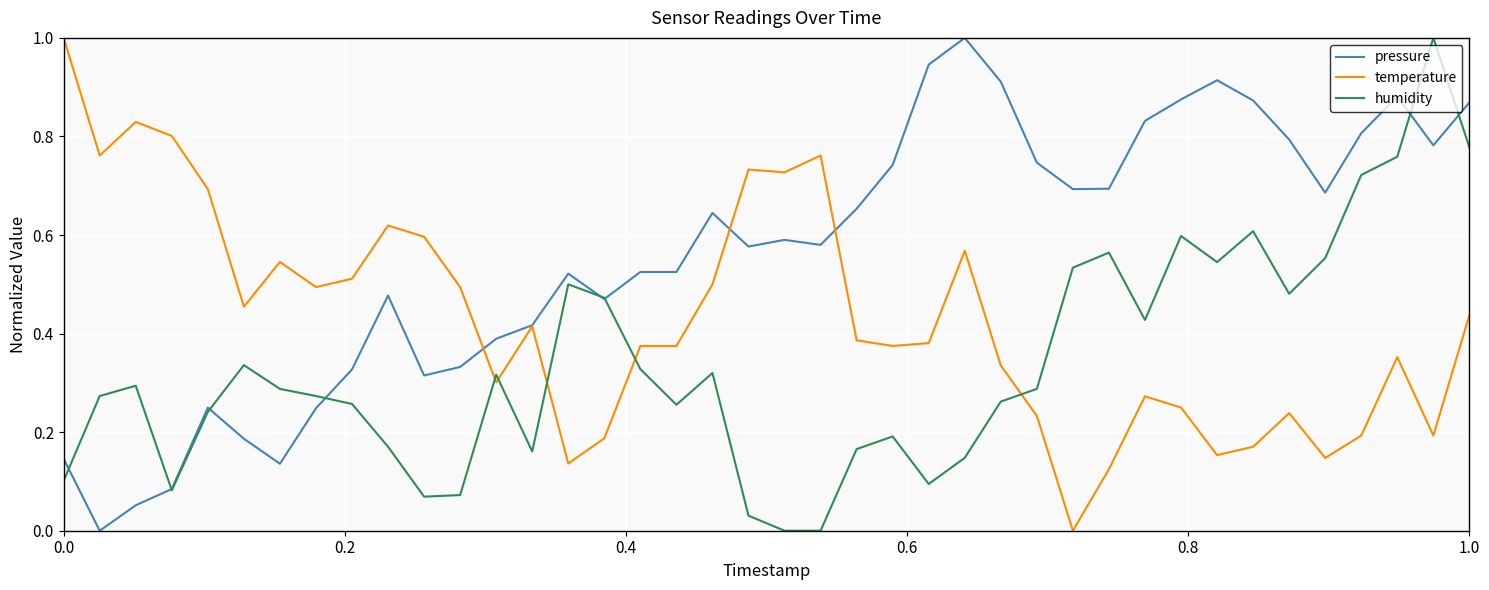

True or false: temperature and humidity intersect in this chart.

True